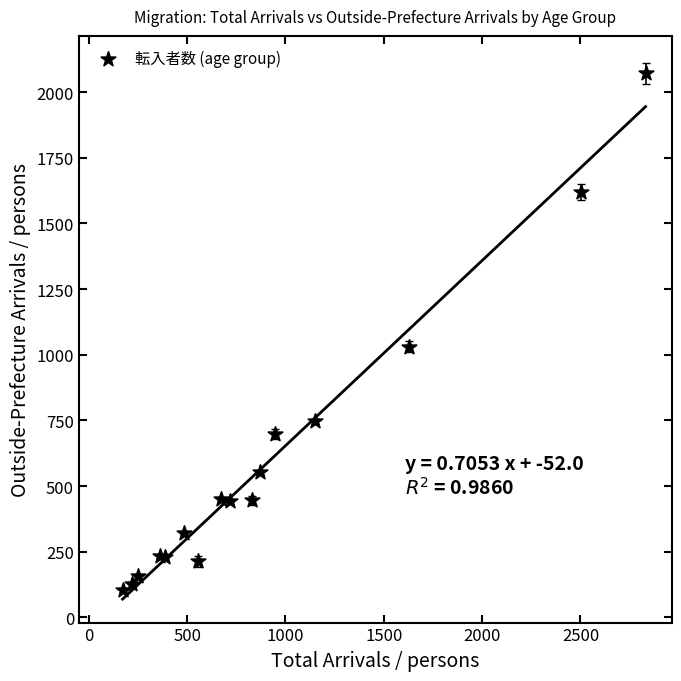

What Y value in the scatter plot is closest to 1088?

1031